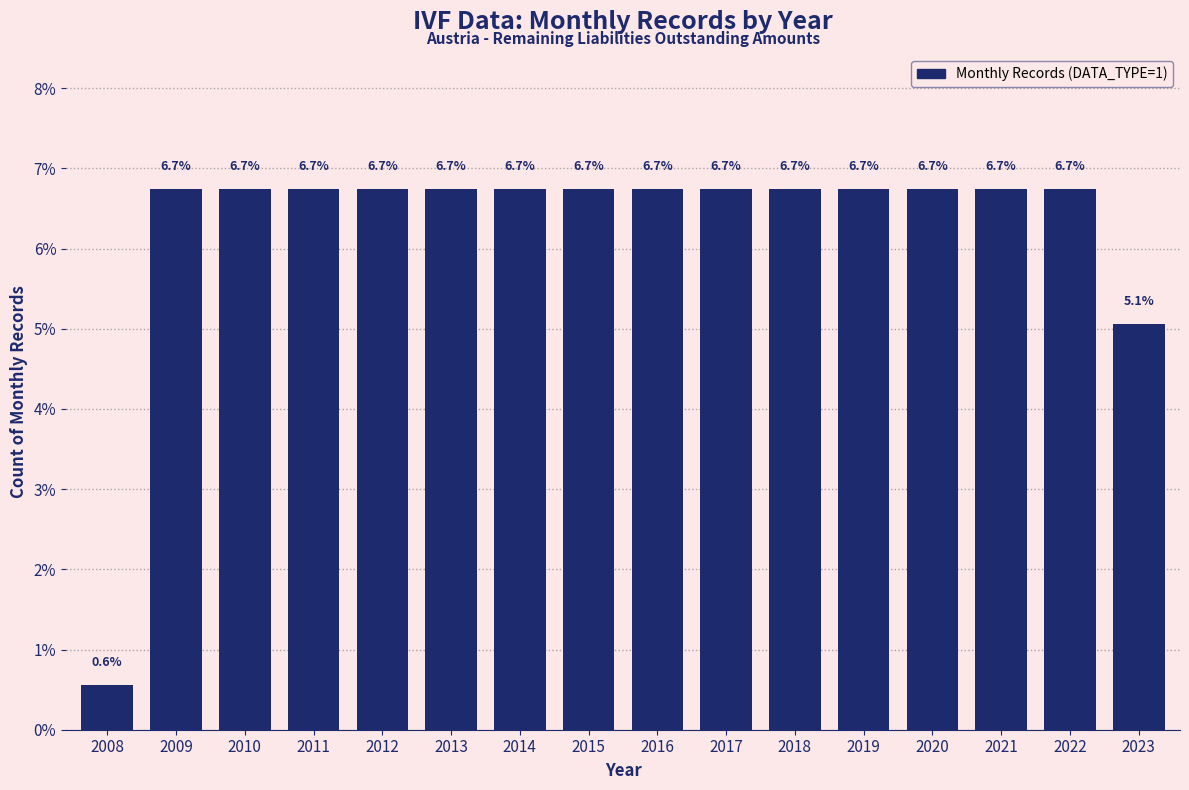

Reading left to right, extract all data points from this chart.

0.6	6.7	6.7	6.7	6.7	6.7	6.7	6.7	6.7	6.7	6.7	6.7	6.7	6.7	6.7	5.1